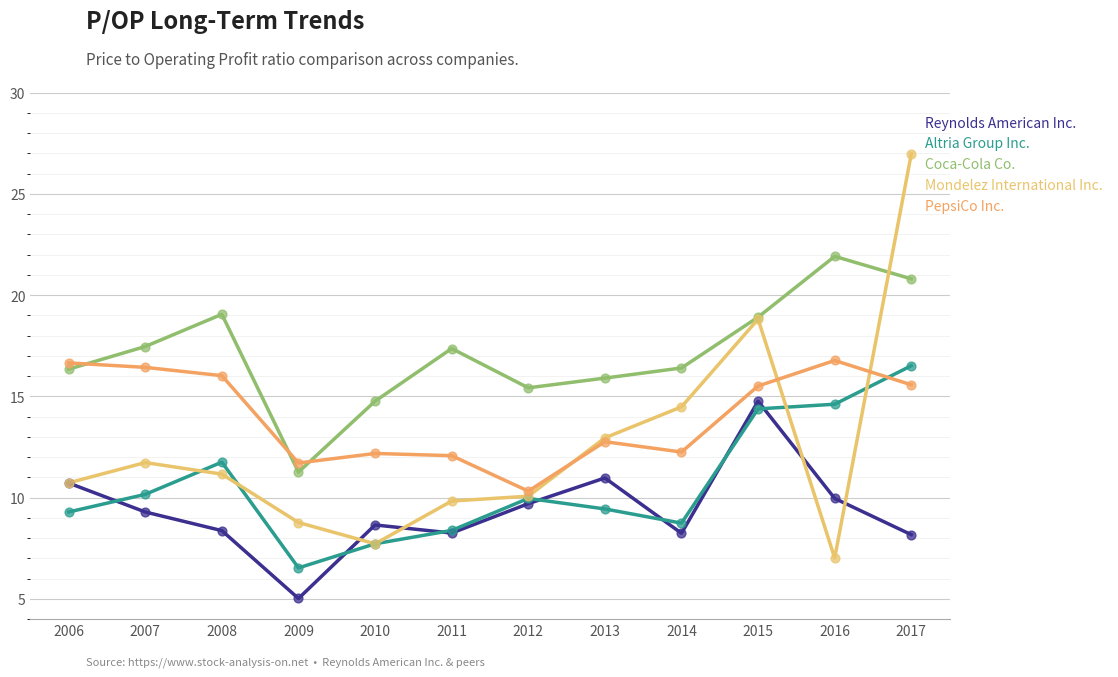

What are all the series names shown in the legend?

Reynolds American Inc., Altria Group Inc., Coca-Cola Co., Mondelez International Inc., PepsiCo Inc.